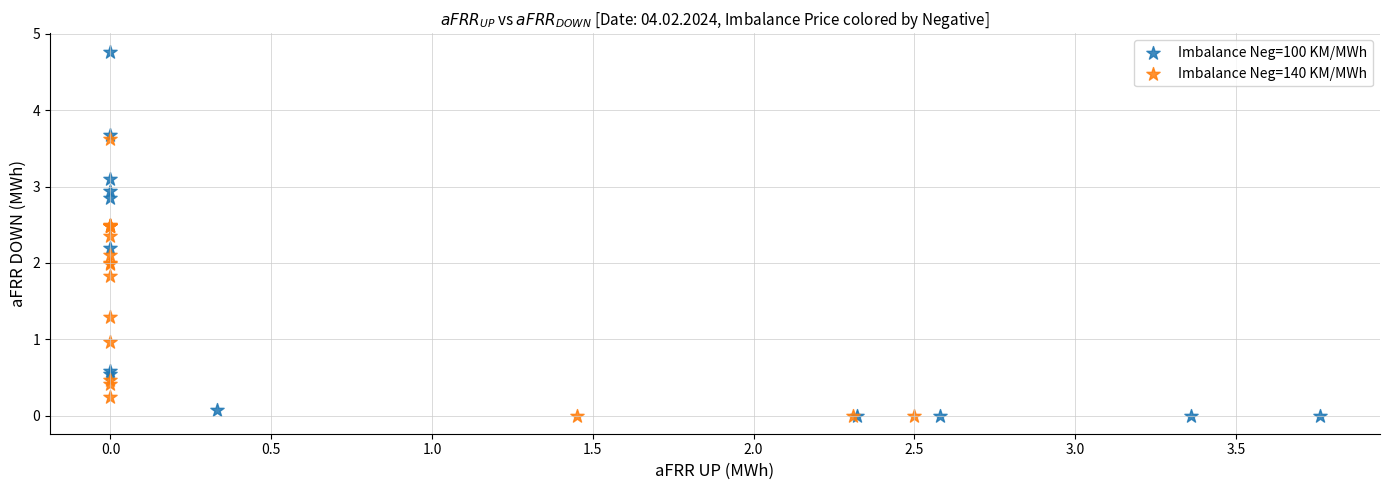

Which series reaches the maximum Y coordinate?

Imbalance Neg=100 KM/MWh